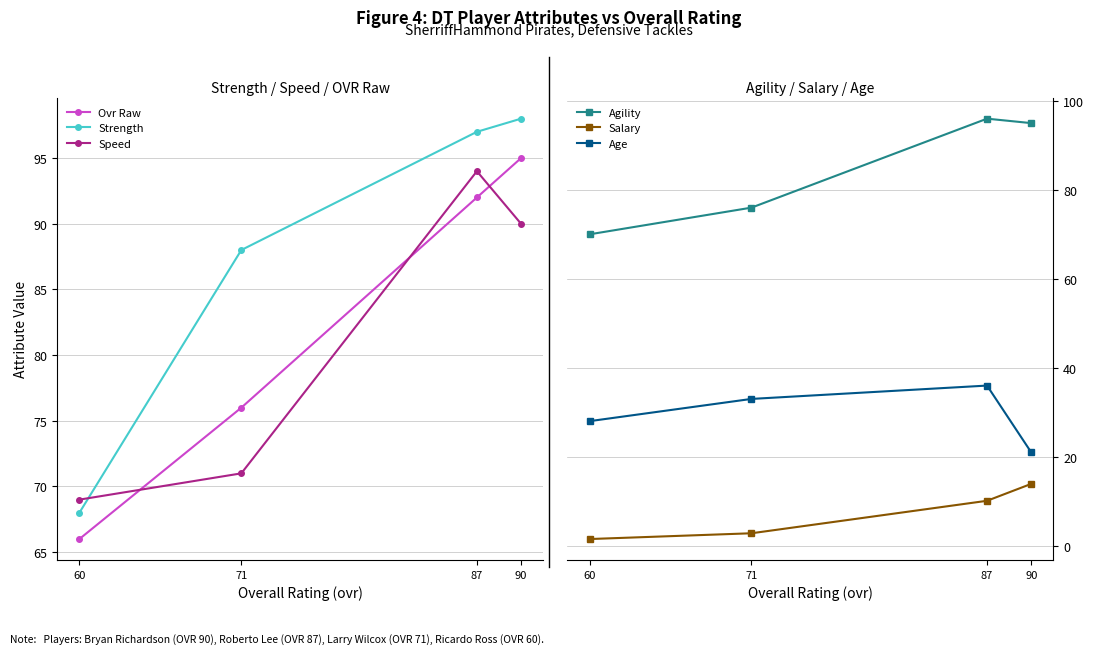

What is the total value across all series at 71?

346.8